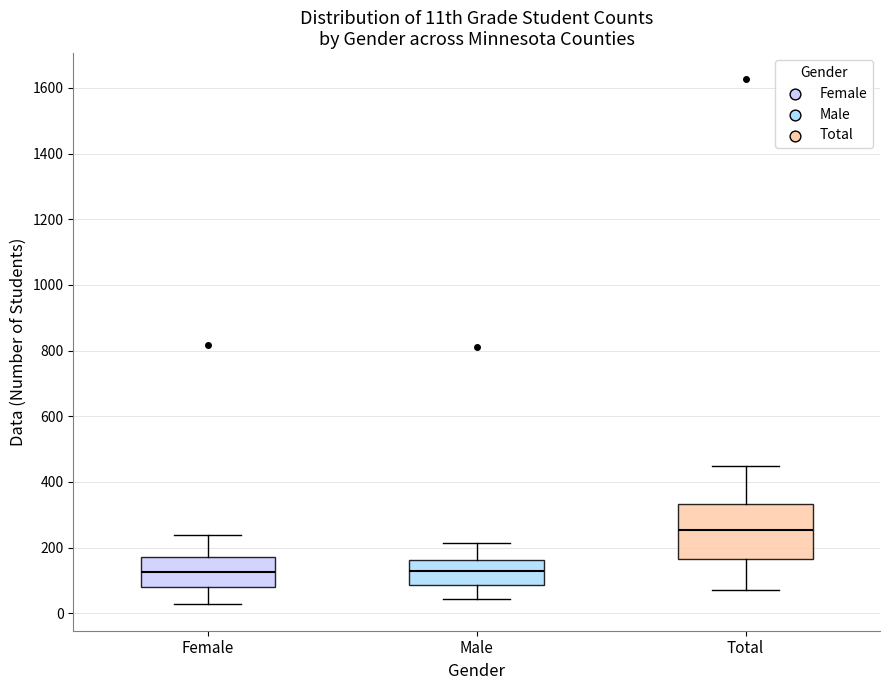

Which box is the tallest, from its lower edge to its upper edge?

Total